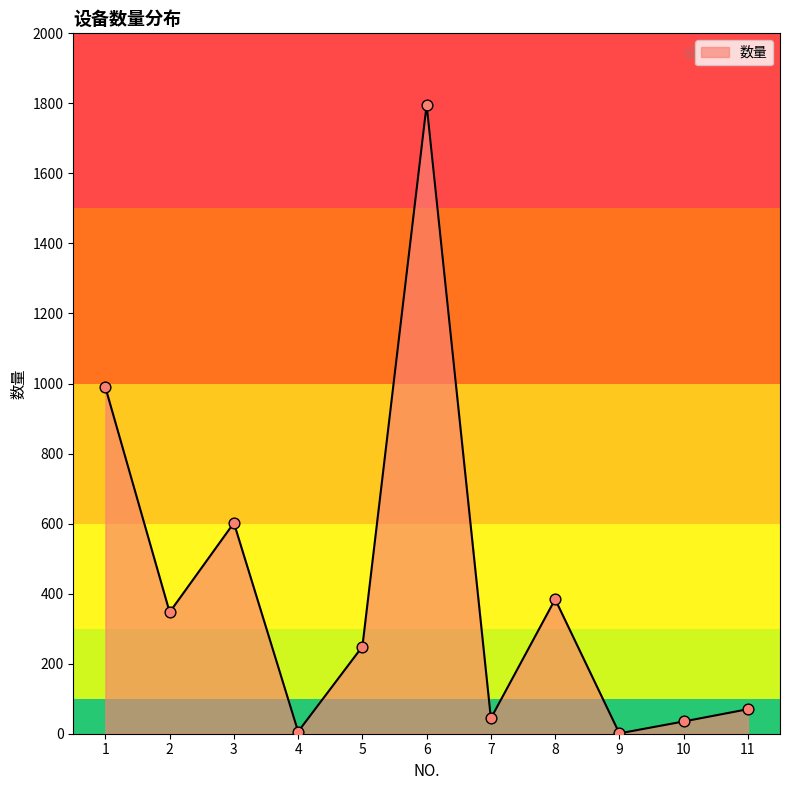

Between 1 and 11, which is larger?

1